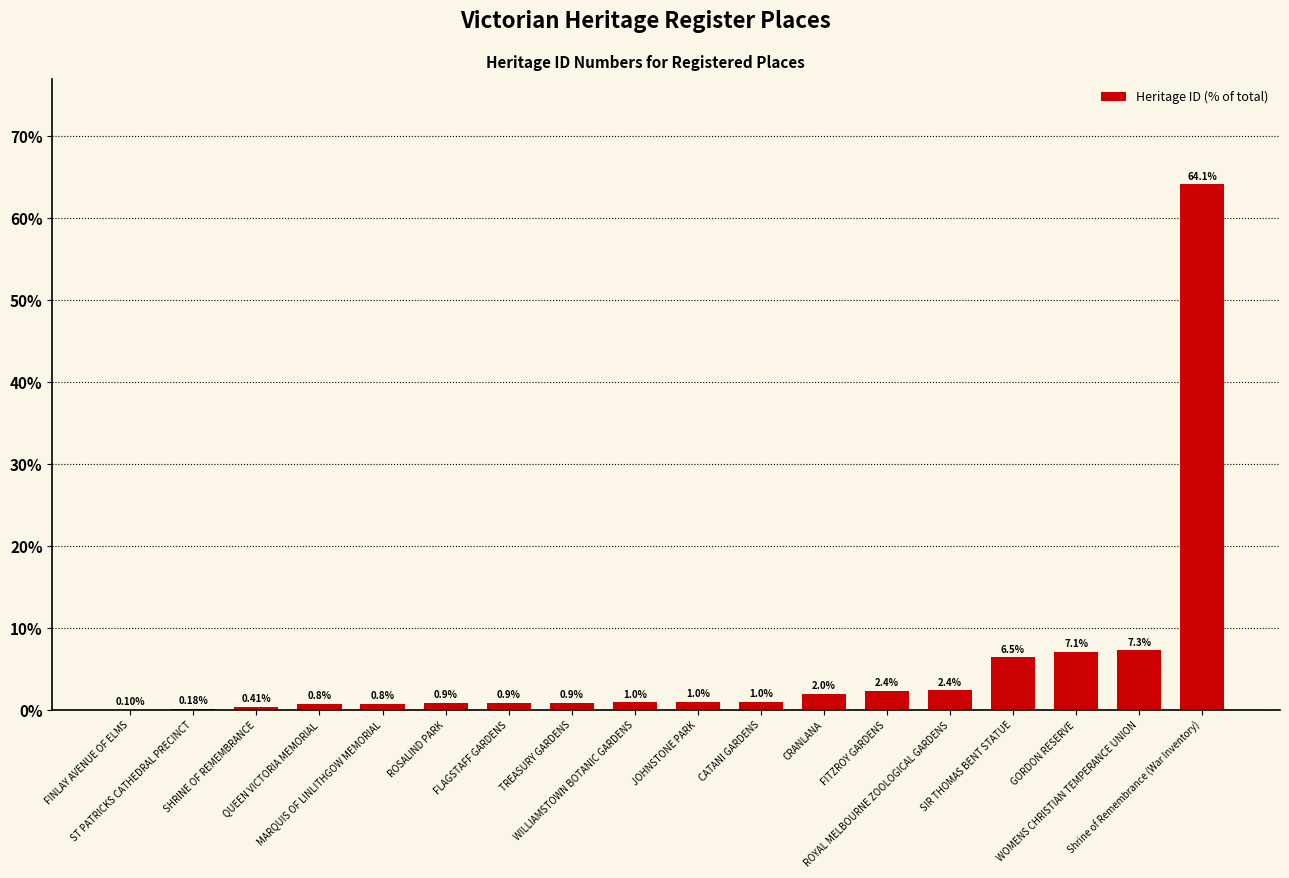

What is the maximum value shown in the chart?

64.1